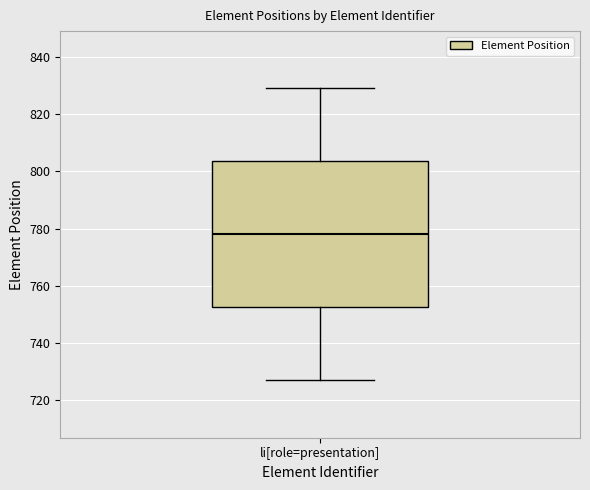

Where does the median line of the box for li[role=presentation] sit on the y-axis? The values are not printed on the chart, so give them approximately, as read against the axis.

778